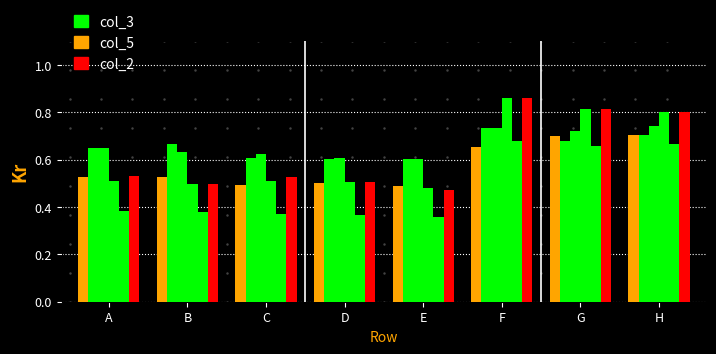

How many distinct data groups are displayed?

6